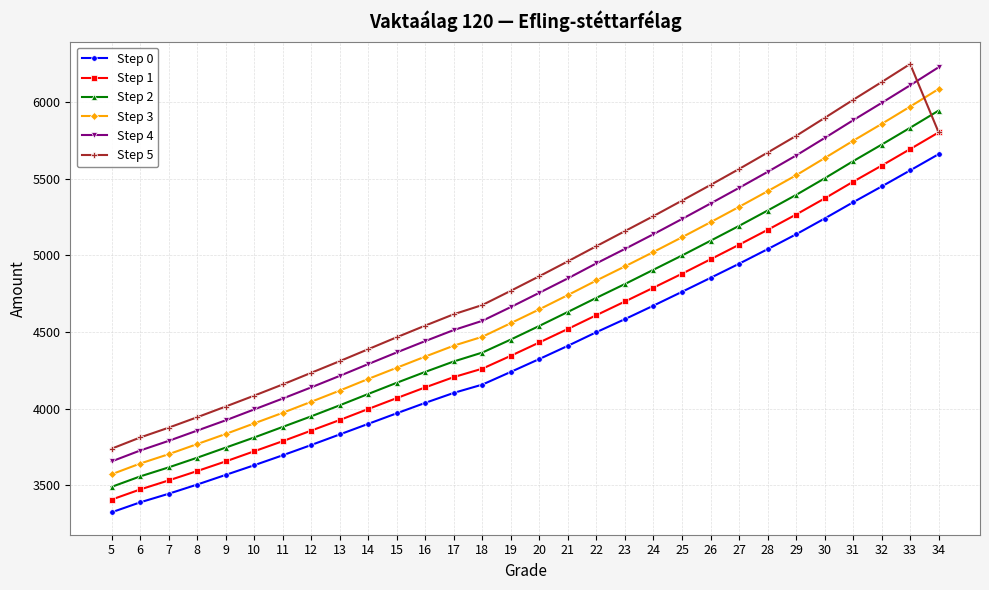

What is the difference between the Step 2 values at 34 and 31?

330